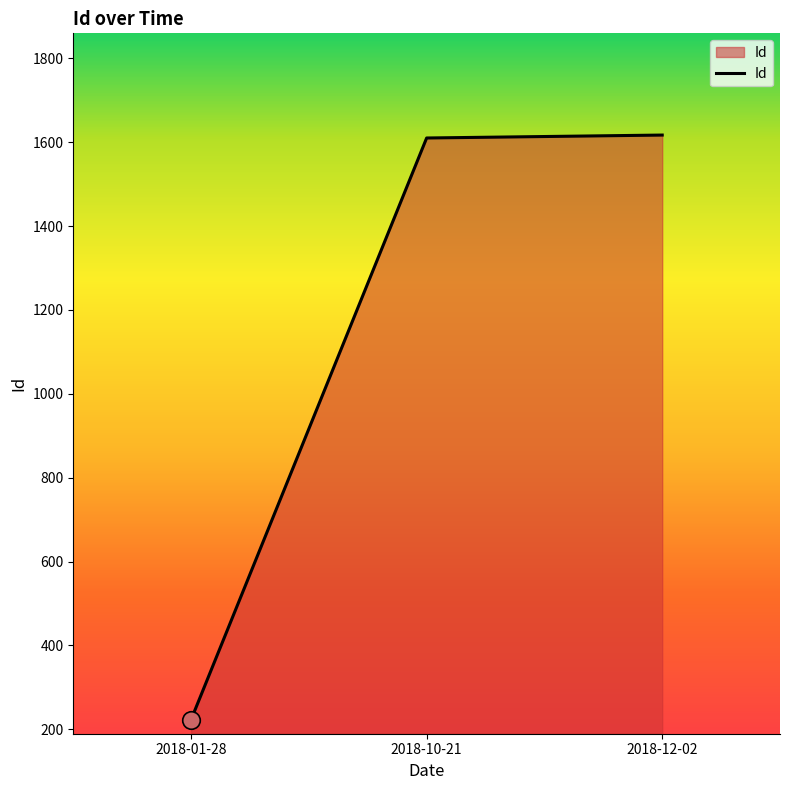

What is the ratio of the value at 2018-10-21 to the value at 2018-12-02?

1.0